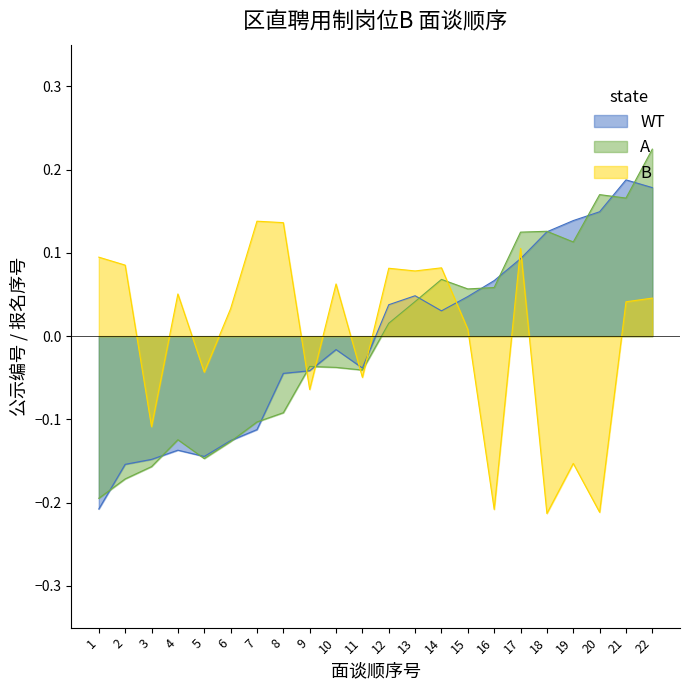

Rank the series by their maximum value, from highest to lowest.

A, WT, B